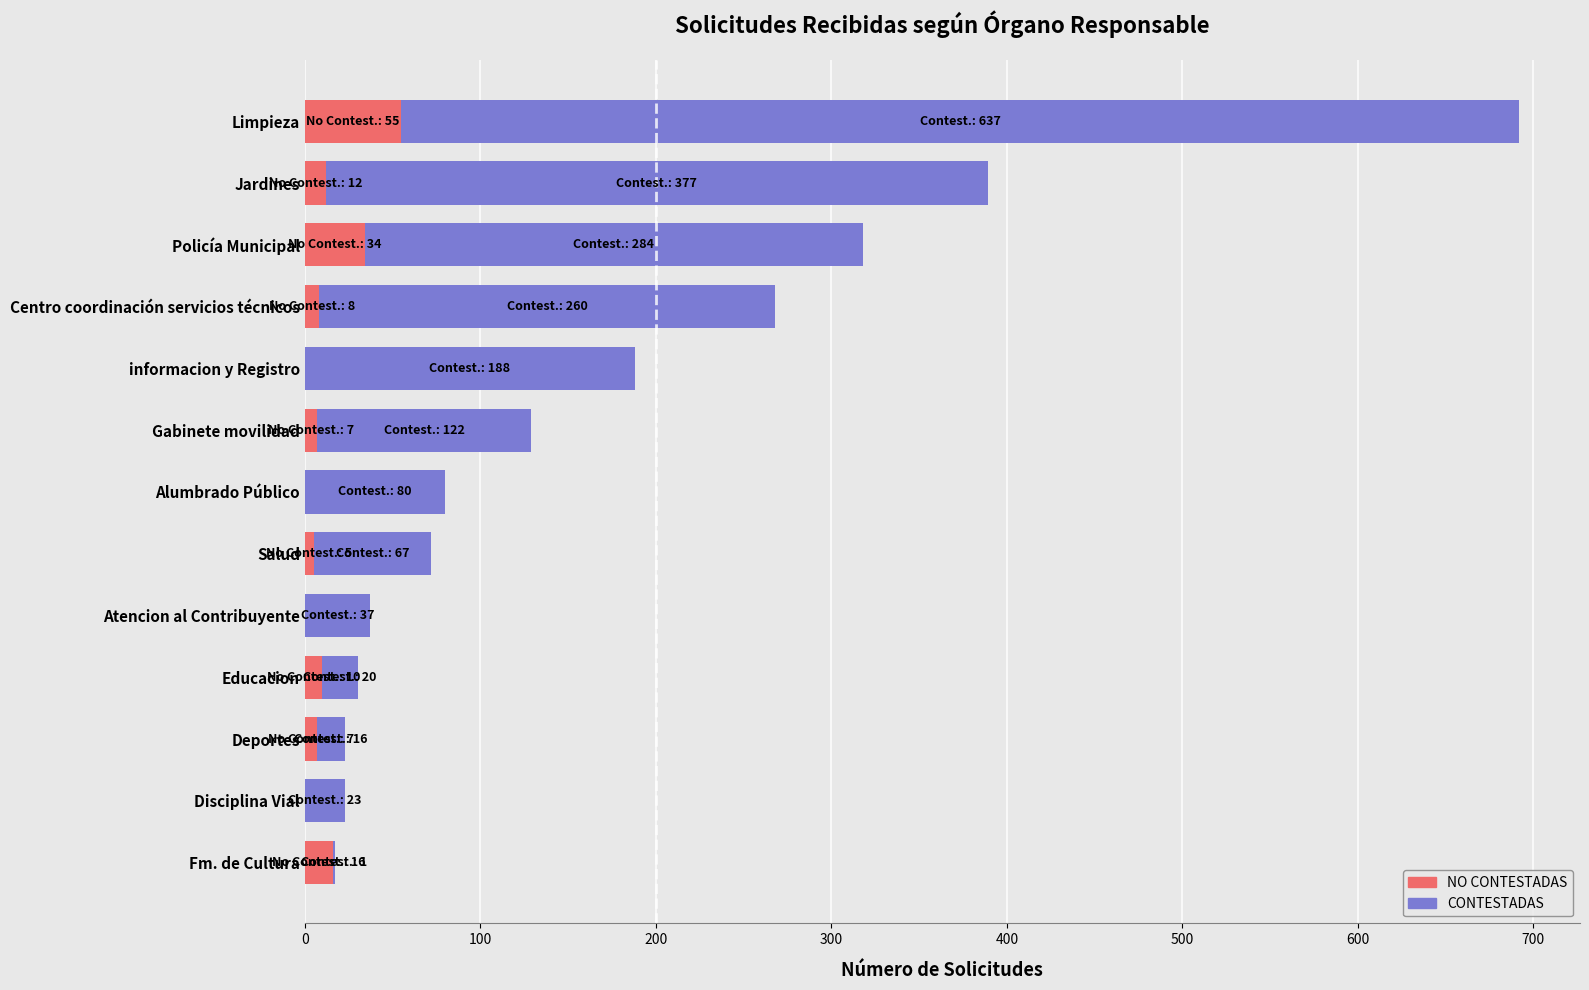

Count the number of data series in this chart.

2